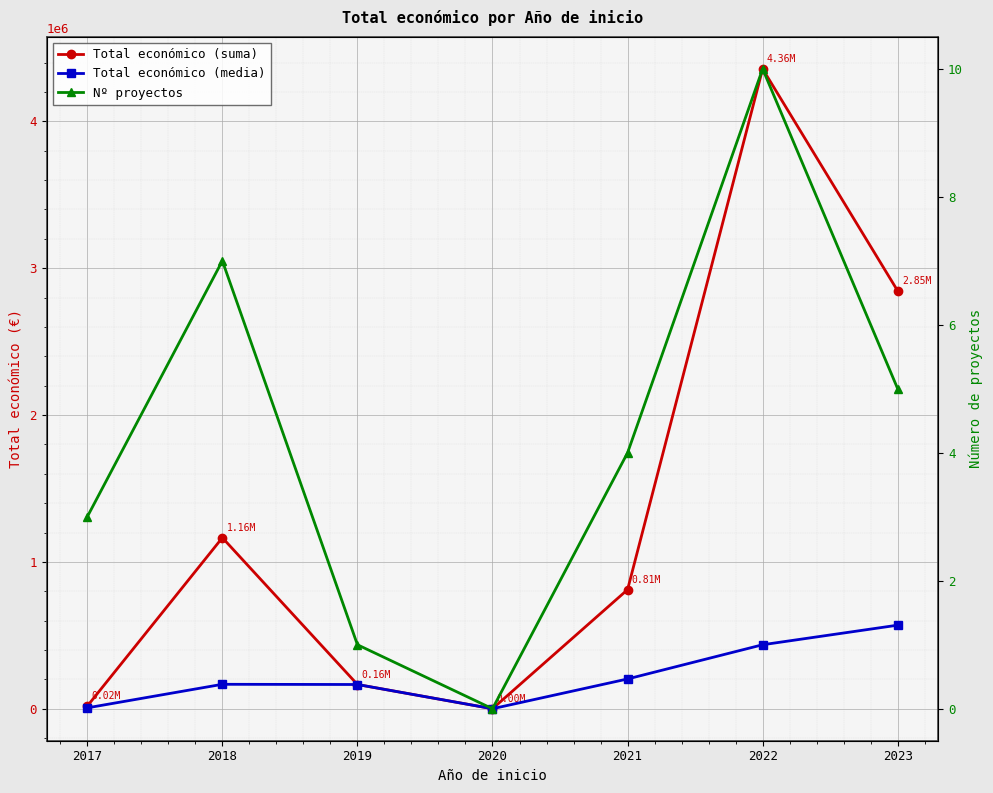

Where is the first local maximum for Total económico (suma)?

2018